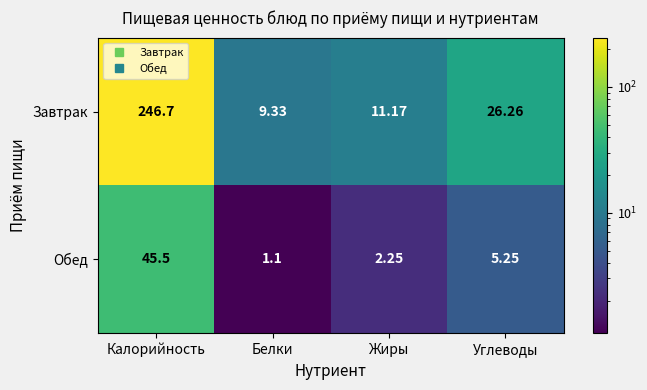

At which category is the sum across all series the highest?

Калорийность